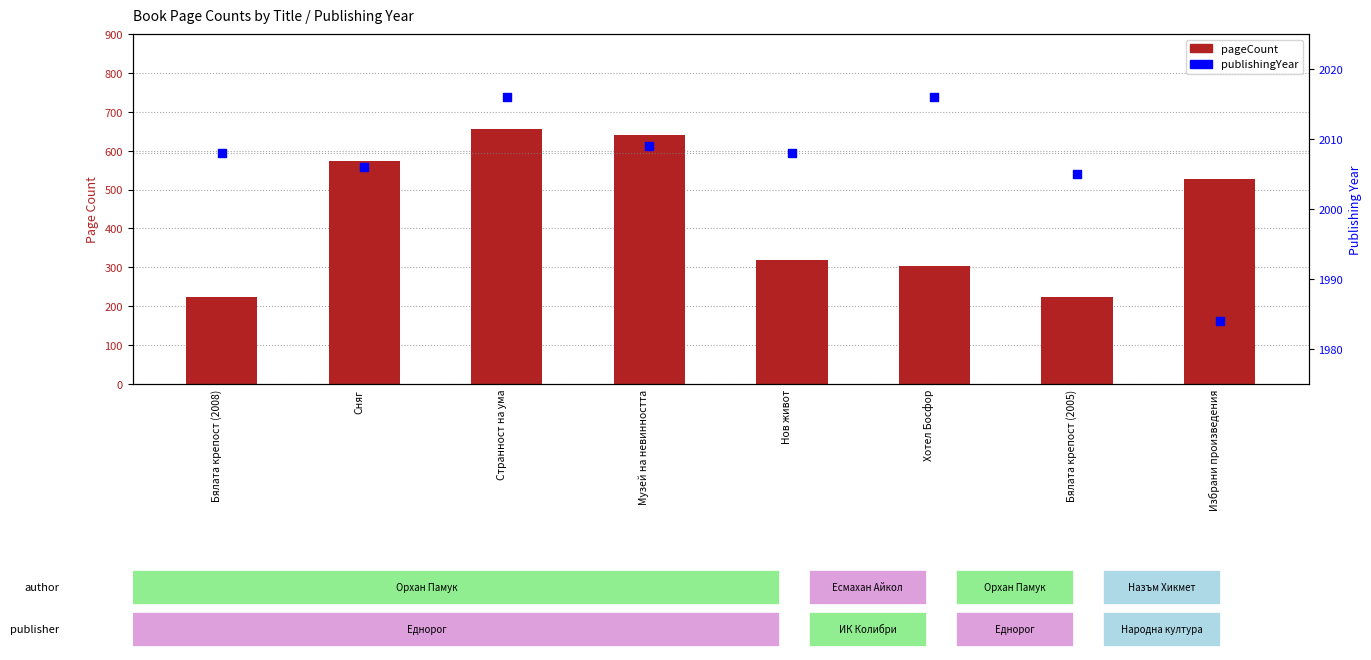

At which category is the sum across all series the highest?

Странност на ума